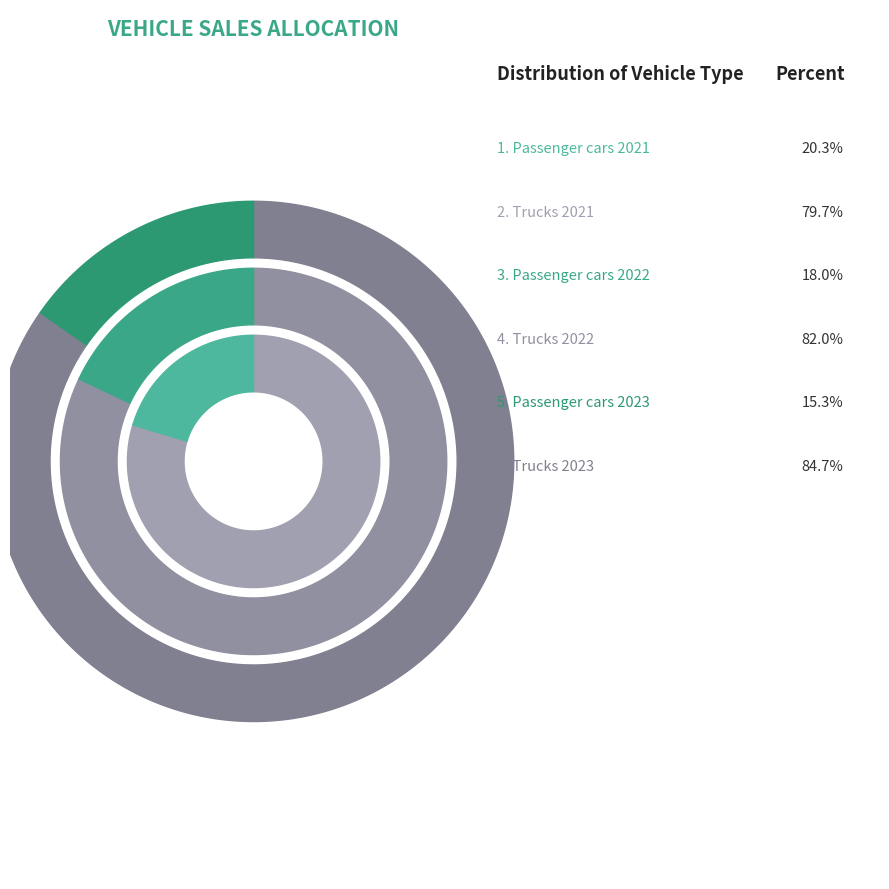

Which has a higher value, 2021 or 2023?

2021